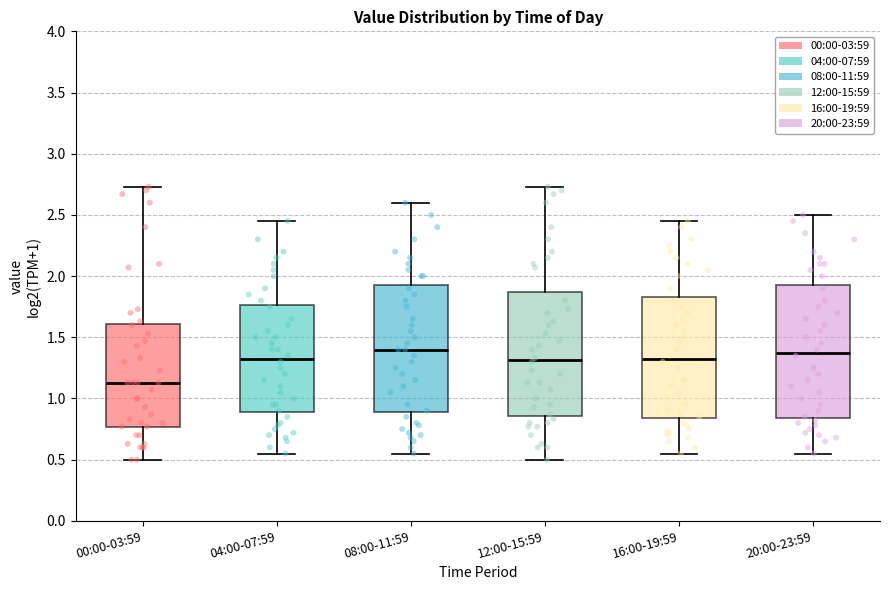

Where is the lower edge of the box for 20:00-23:59 on the y-axis? The values are not printed on the chart, so give them approximately, as read against the axis.

0.85